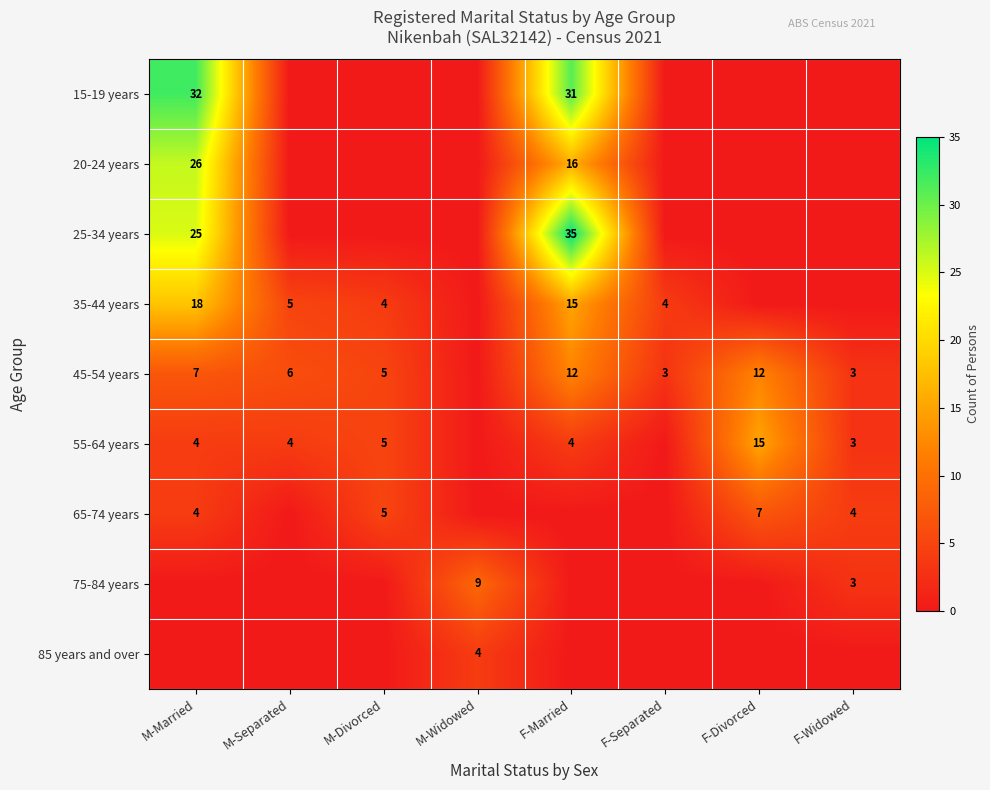

At how many categories does at least one series exceed 19?

2